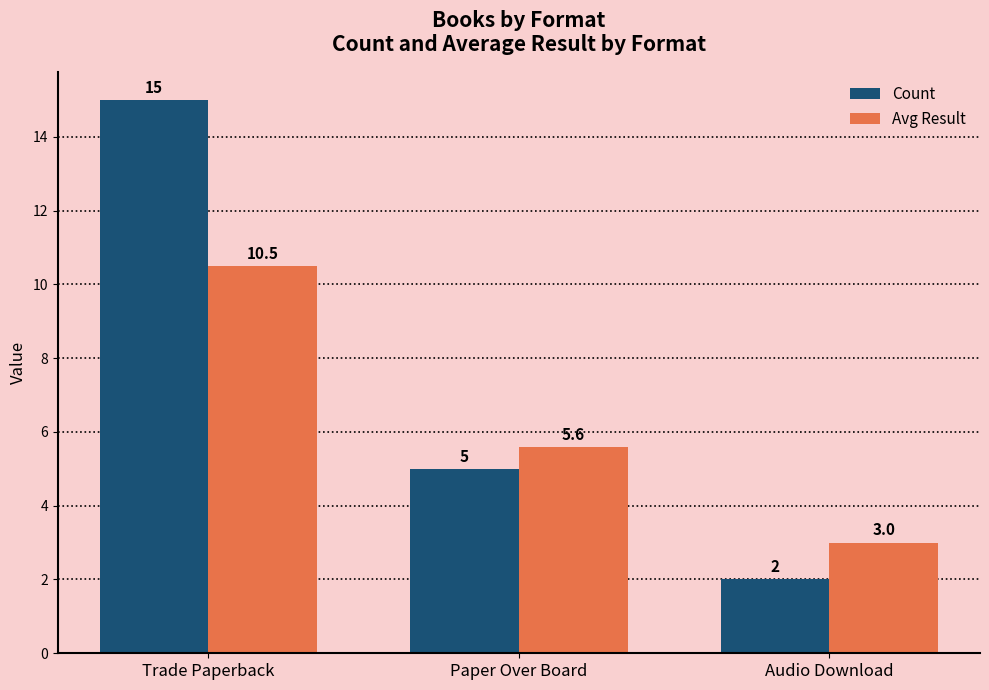

The Avg Result series shows 18.9 at Trade Paperback. True or false?

False